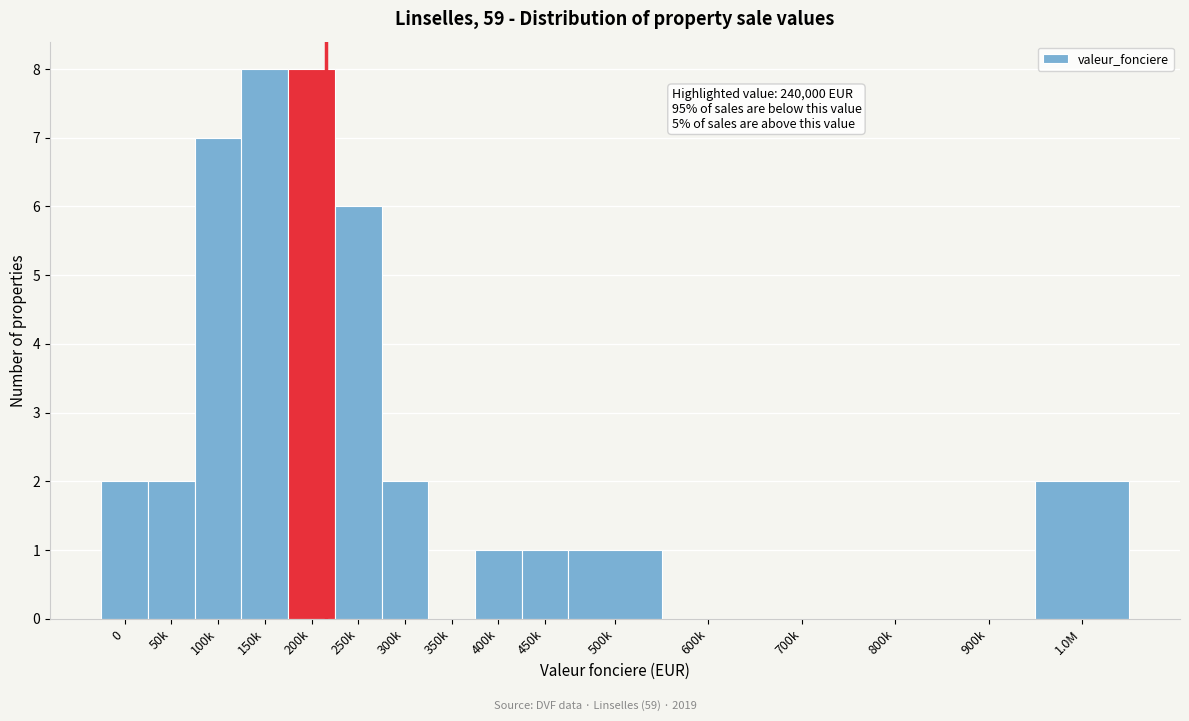

Reading right to left, transcribe all the data shown in this chart.

1.0M=2	900k=0	800k=0	700k=0	600k=0	500k=1	450k=1	400k=1	350k=0	300k=2	250k=6	200k=8	150k=8	100k=7	50k=2	0=2